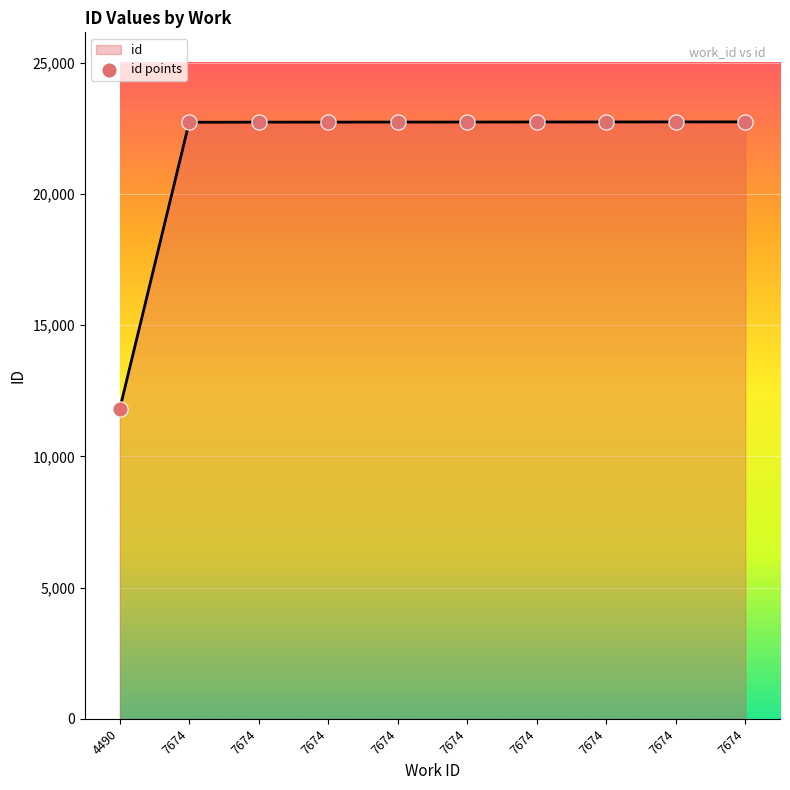

What is the ratio of the value at 7674 to the value at 7674?

1.0